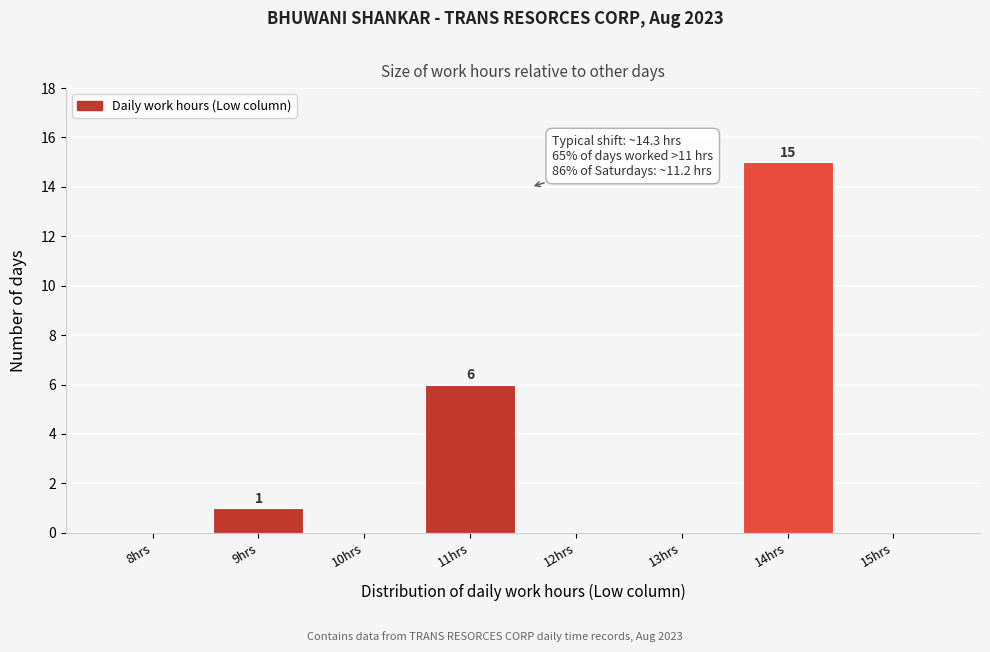

Reading left to right, extract all data points from this chart.

8hrs=0	9hrs=1	10hrs=0	11hrs=6	12hrs=0	13hrs=0	14hrs=15	15hrs=0